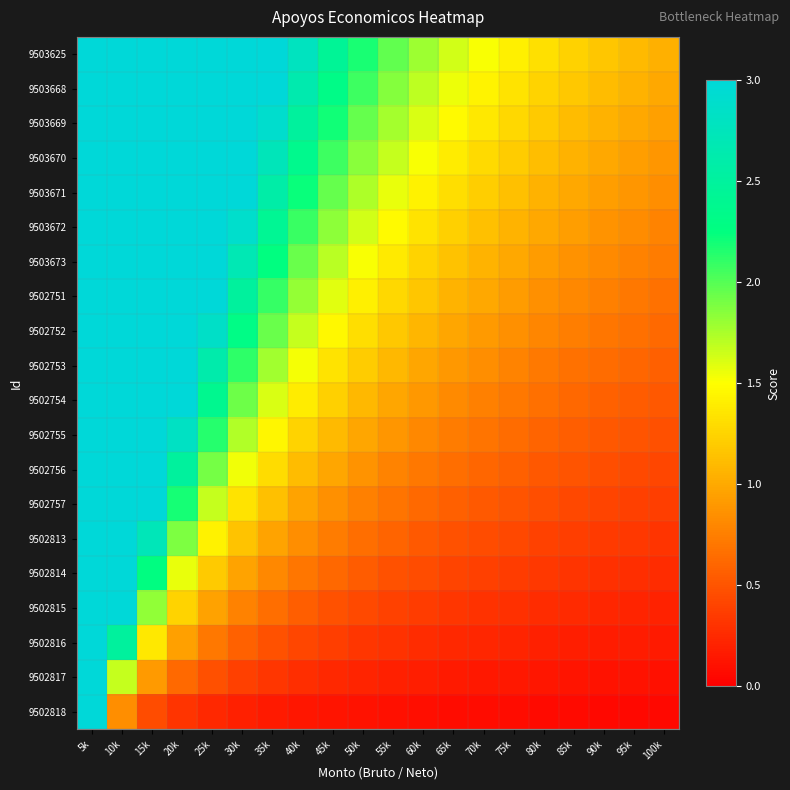

Between 15k and 30k, which series saw the biggest shift?

9502757